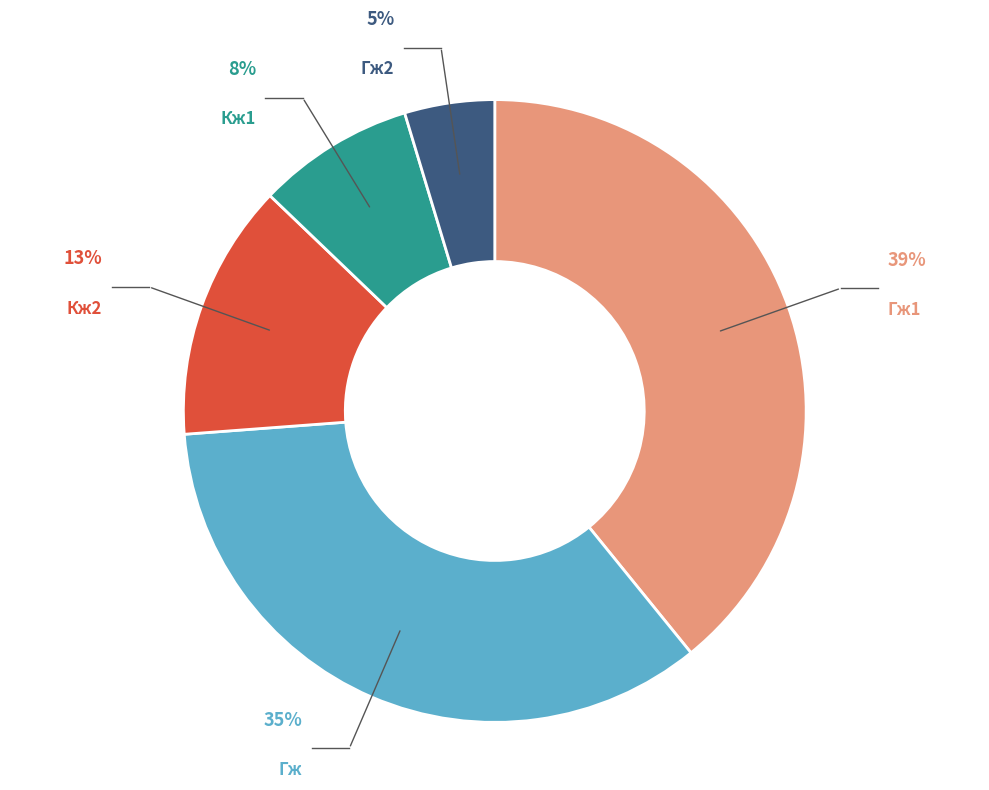

Is there a majority slice in this chart?

No